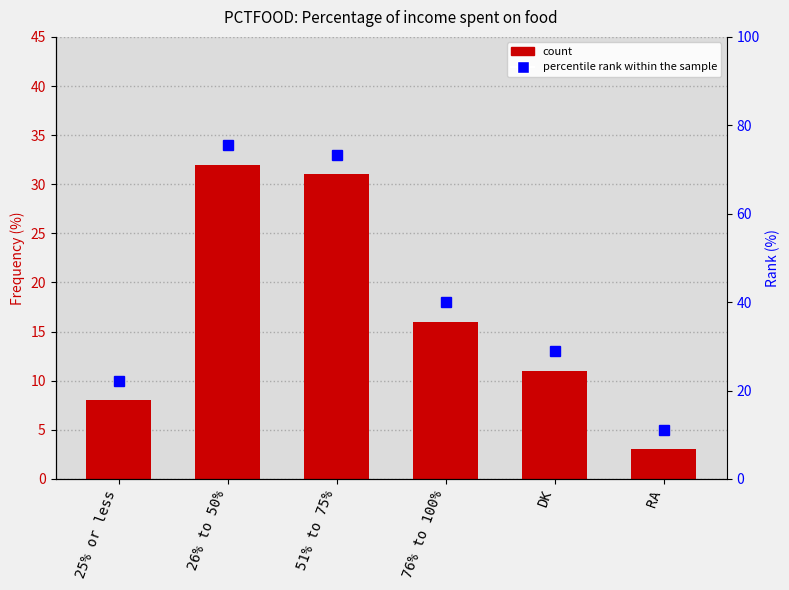

Read the value at DK, to the nearest 10.

10